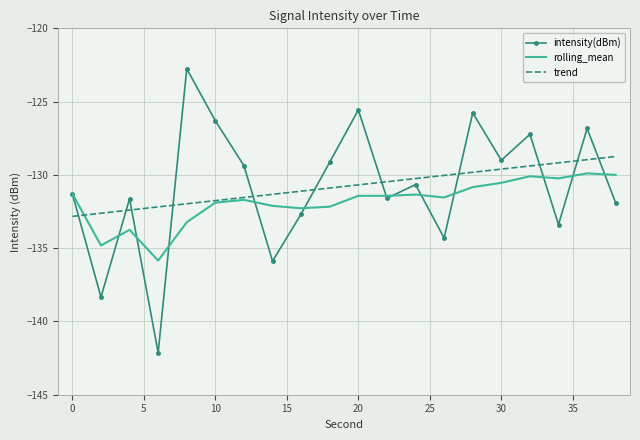

What is the maximum value for intensity(dBm)?

-122.8